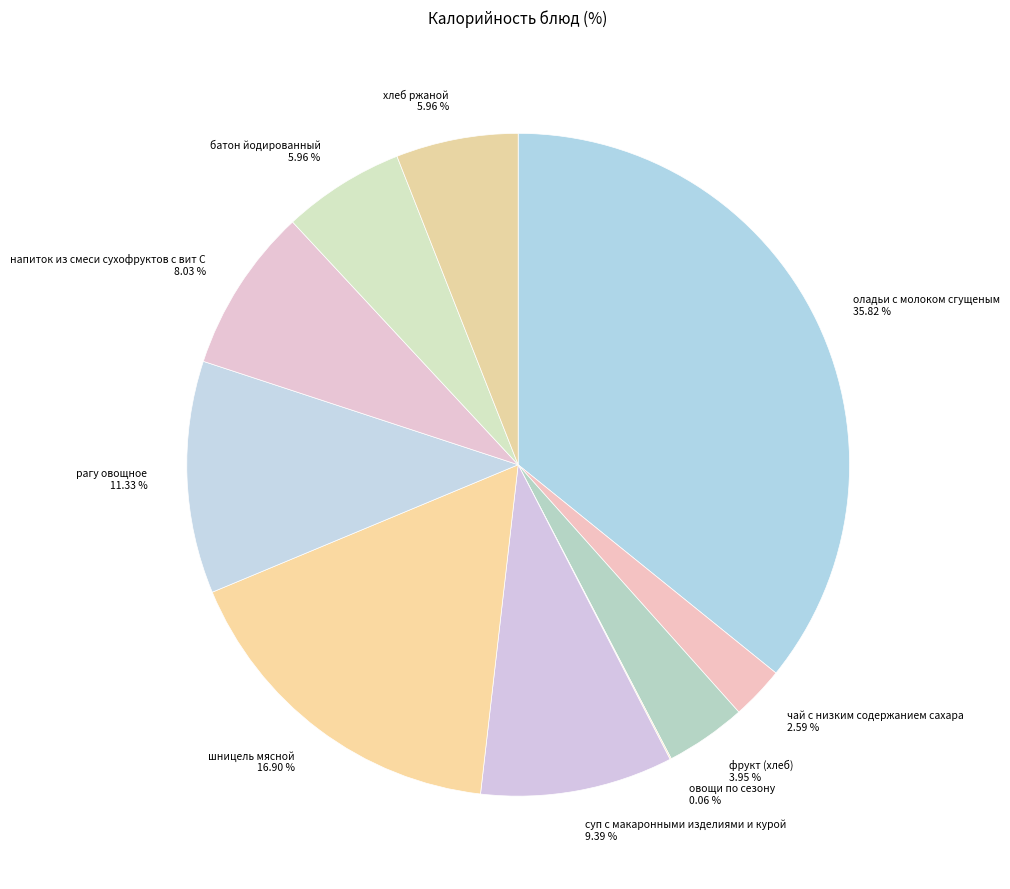

What percentage is the оладьи с молоком сгущеным slice, to the nearest percent?

36%